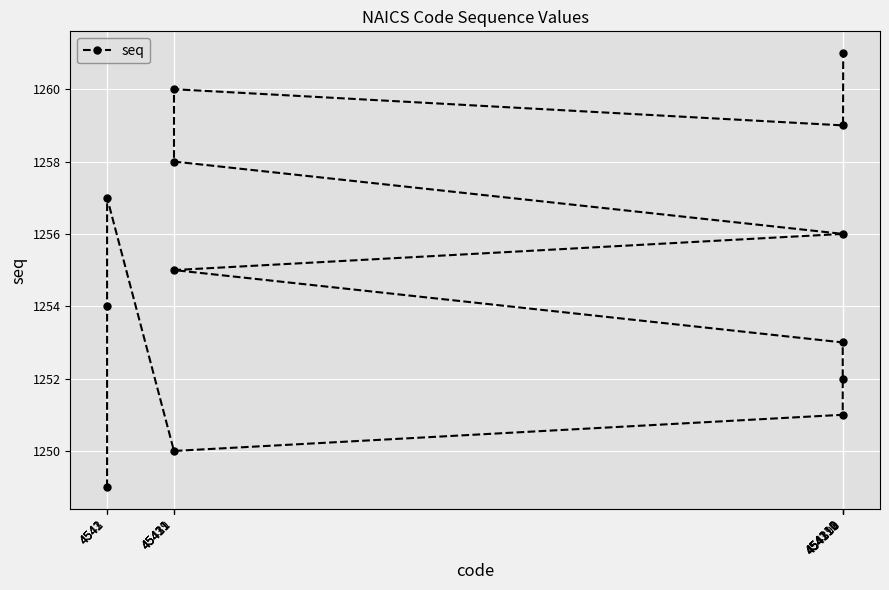

What is the difference between the values at 45431 and 45411?

8